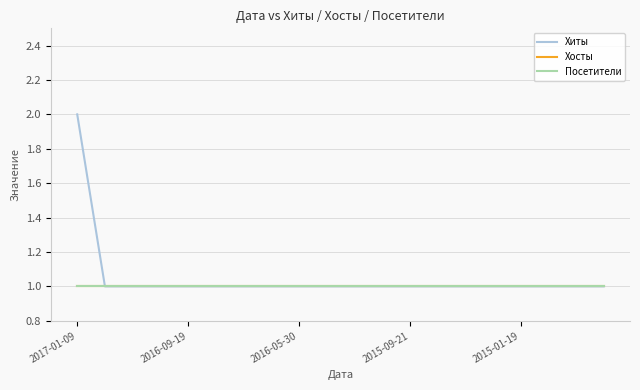

Which series has the widest spread of values?

Хиты